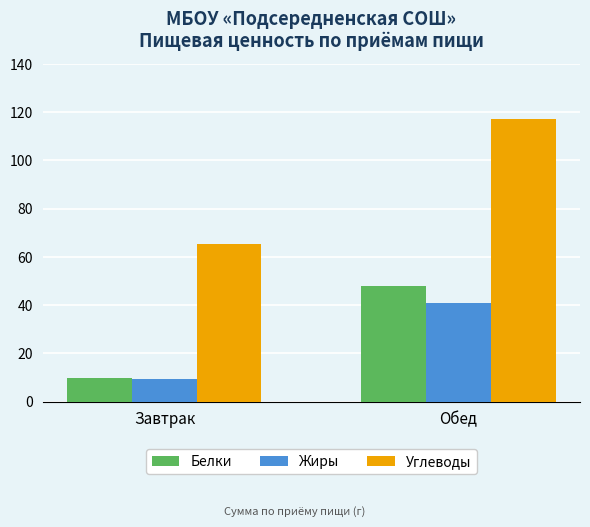

Rank the series by their maximum value, from lowest to highest.

Жиры, Белки, Углеводы